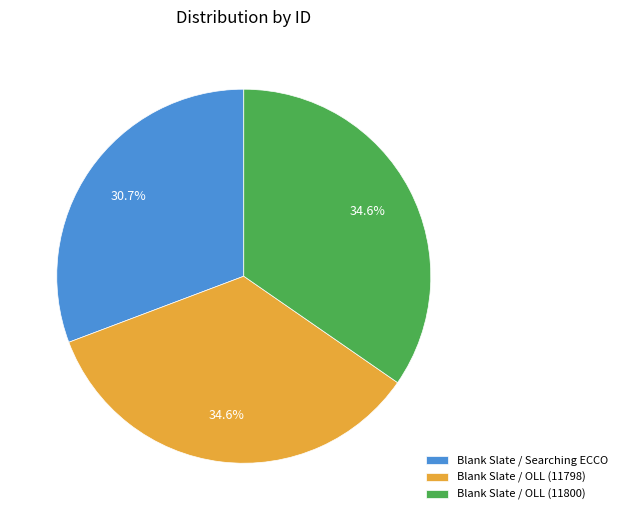

What percentage do Blank Slate / OLL (11800) and Blank Slate / Searching ECCO together represent?

65.4%